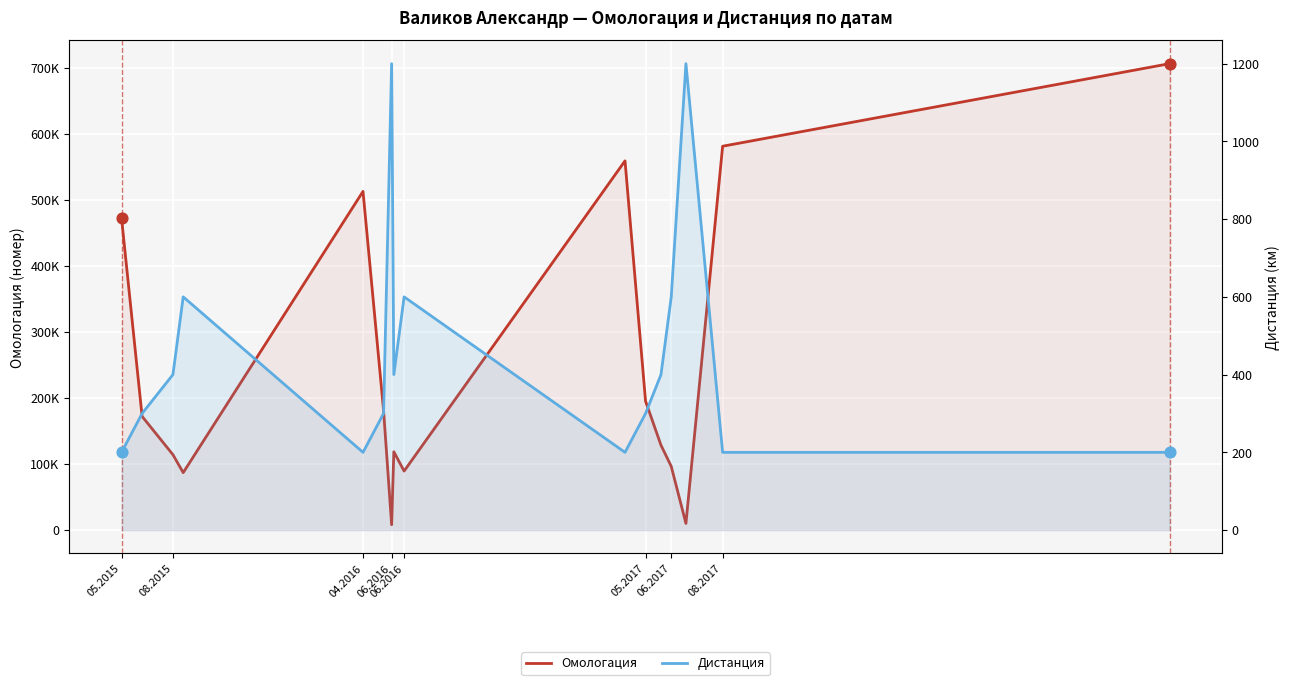

Which series contains the highest Y value?

Омологация